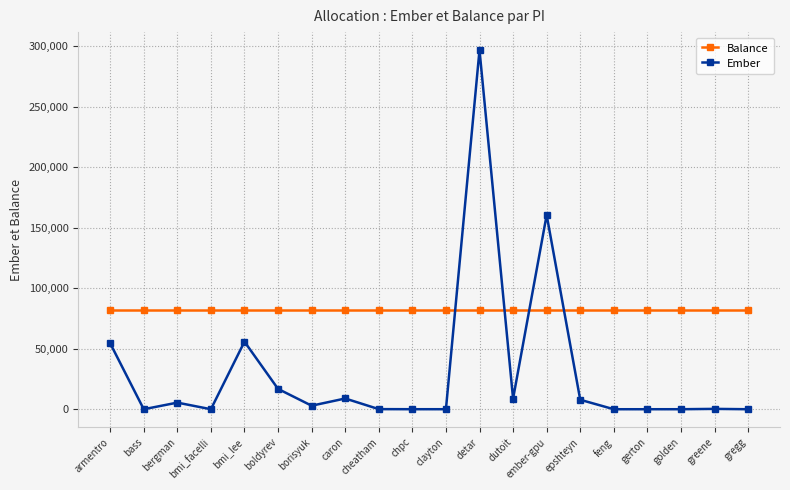

In Ember, how many points are higher than both neighbors (excluding endpoints)?

6